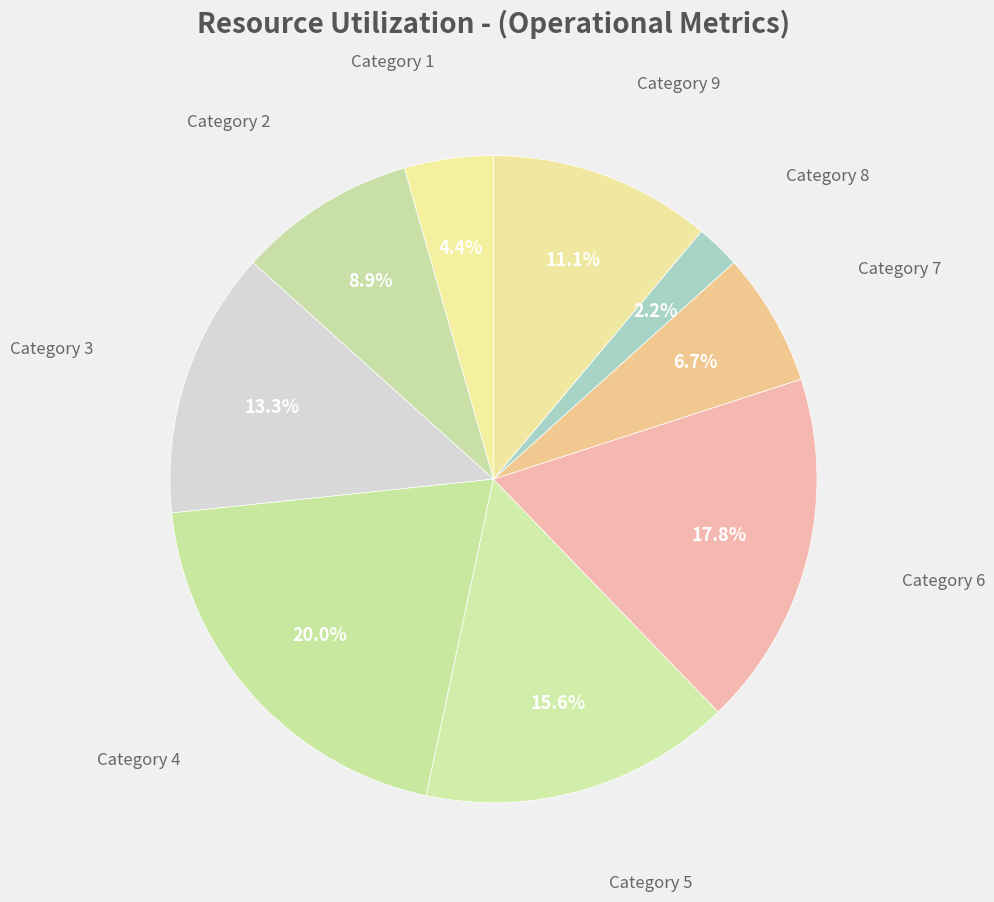

How many slices are in this pie chart?

9